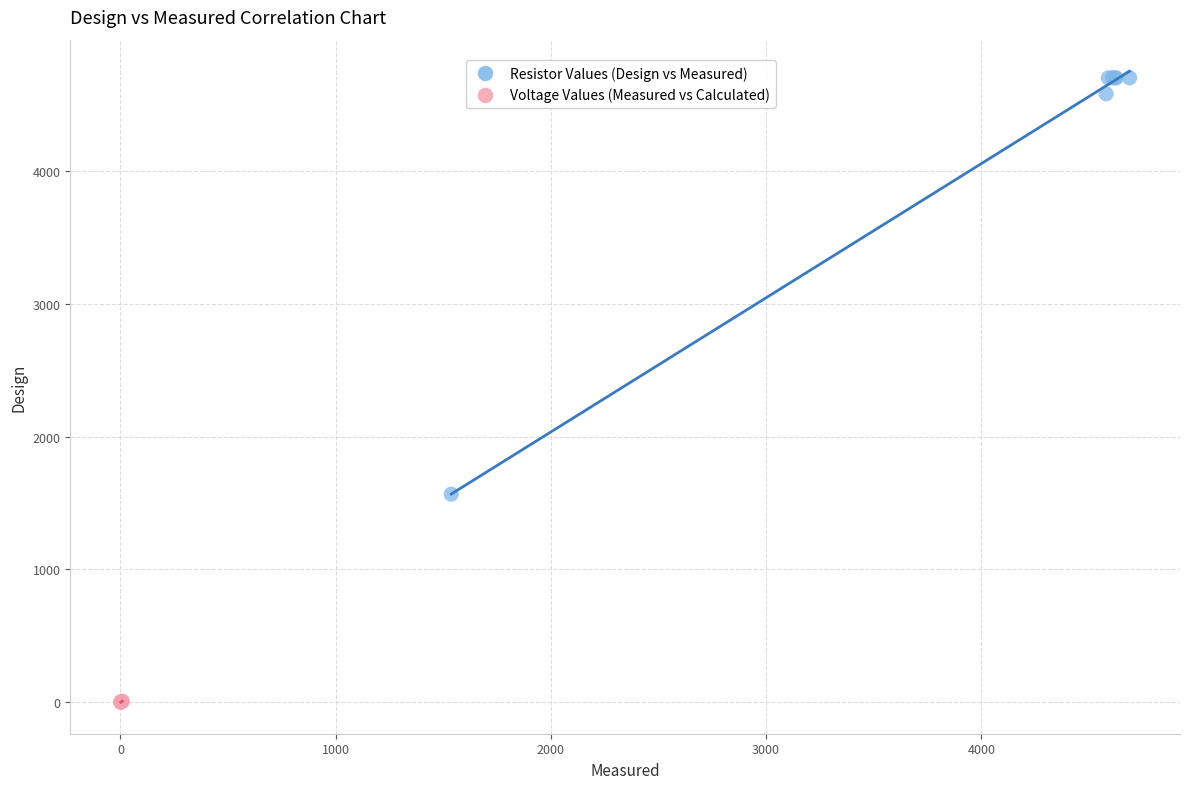

Which series has the widest spread of Y values?

Resistor Values (Design vs Measured)